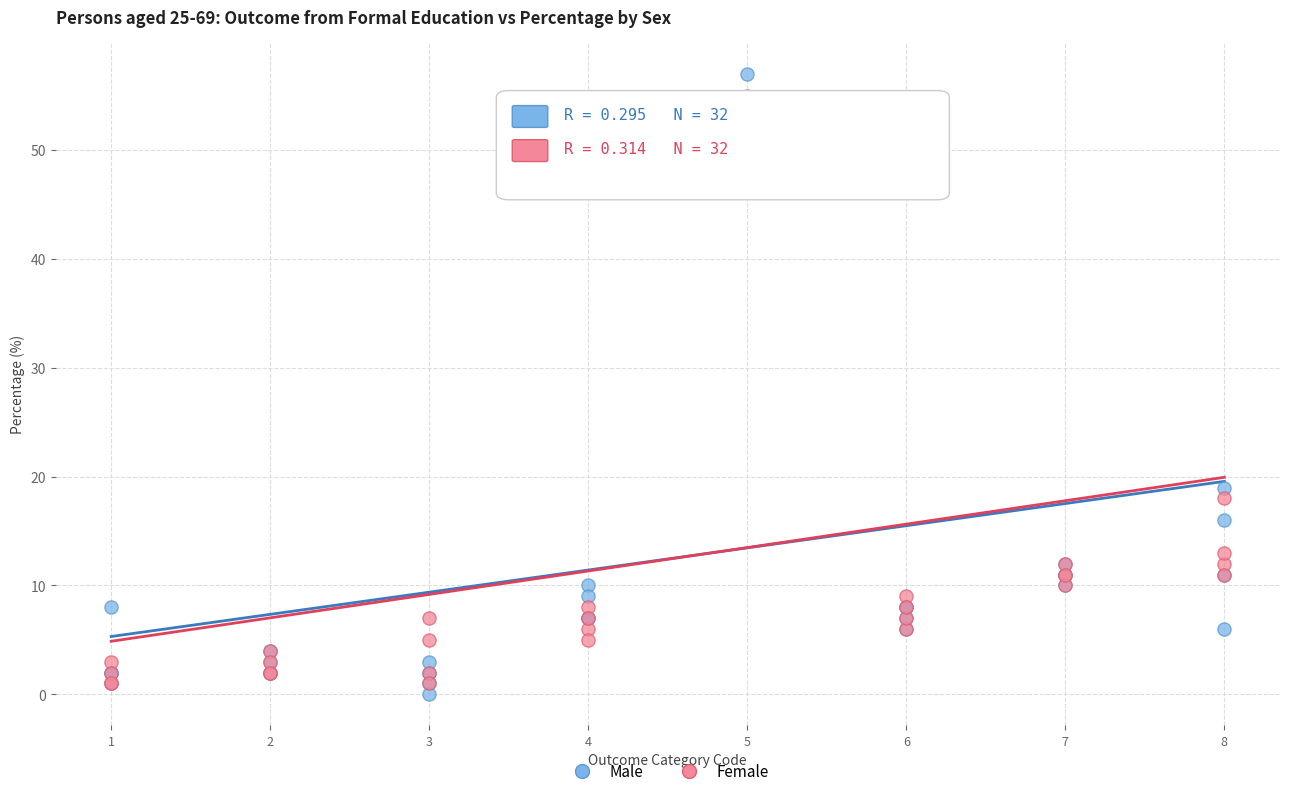

In the Female series, what Y value is closest to 28?

18